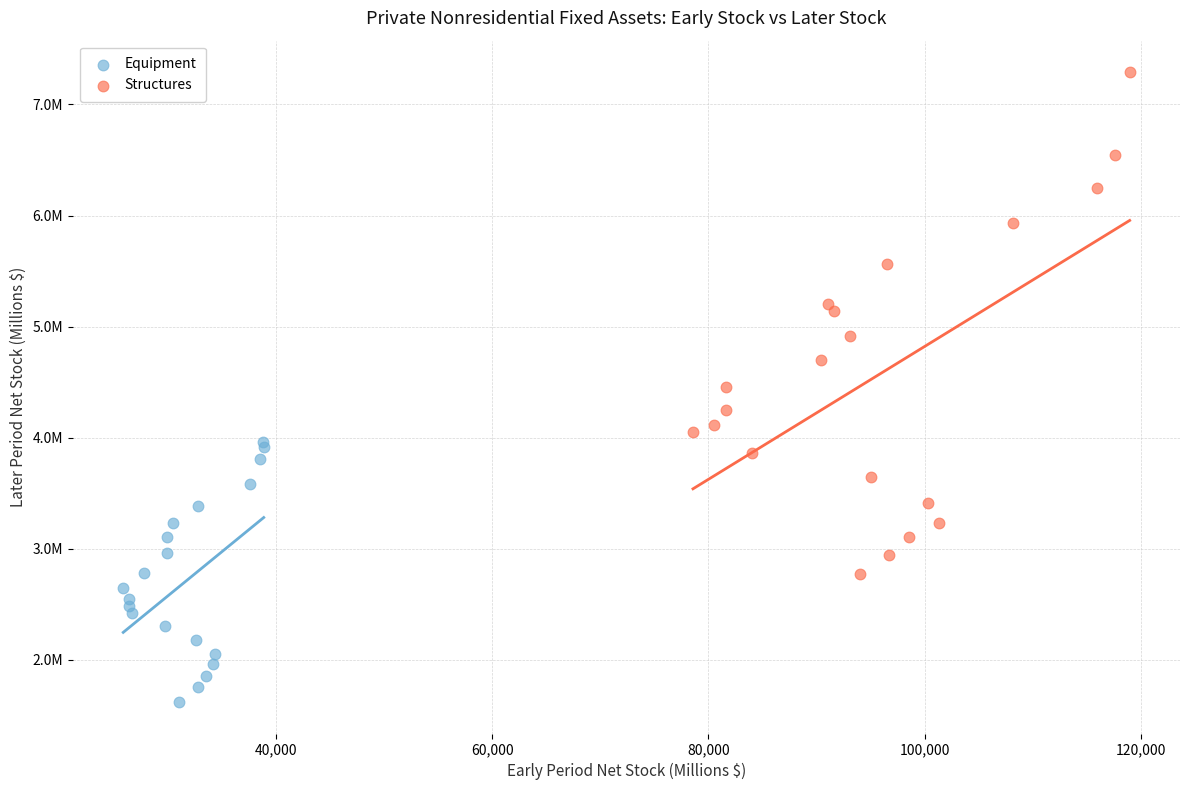

Which series reaches the maximum Y coordinate?

Structures